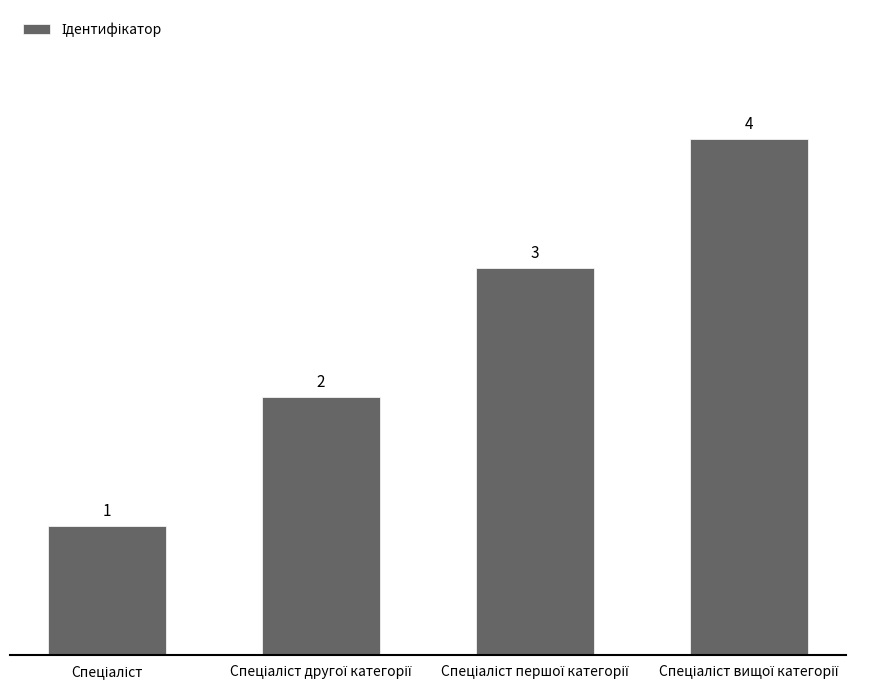

What is the difference between the maximum and minimum values?

3